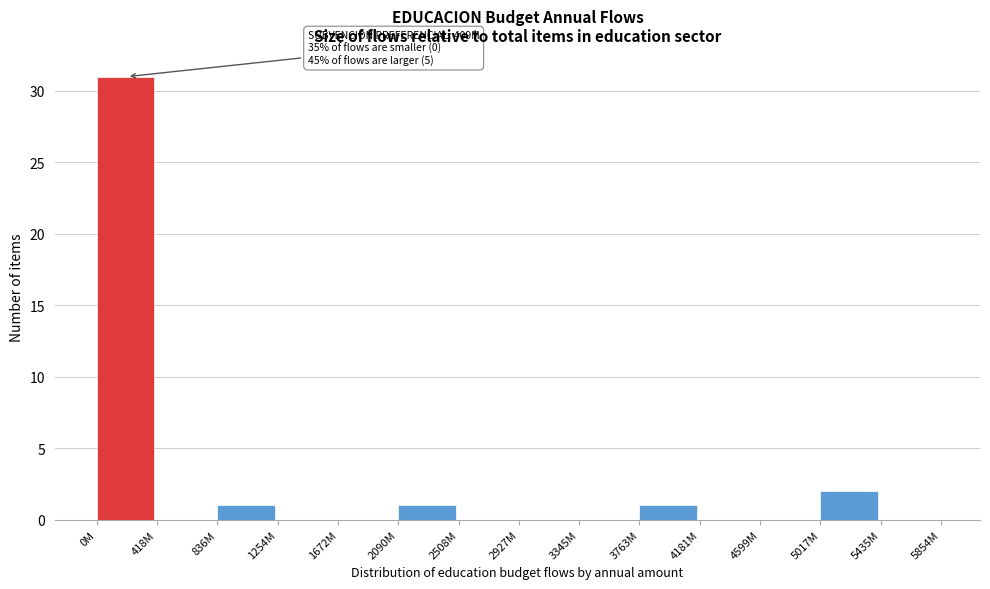

Reading left to right, what are all the values shown in this chart?

0M=31	418M=0	836M=1	1254M=0	1672M=0	2090M=1	2508M=0	2927M=0	3345M=0	3763M=1	4181M=0	4599M=0	5017M=2	5435M=0